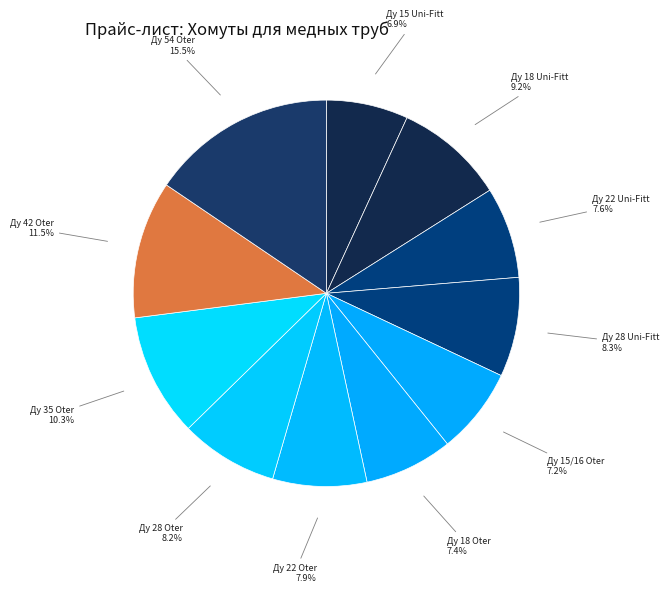

Count the number of slices in the pie.

11